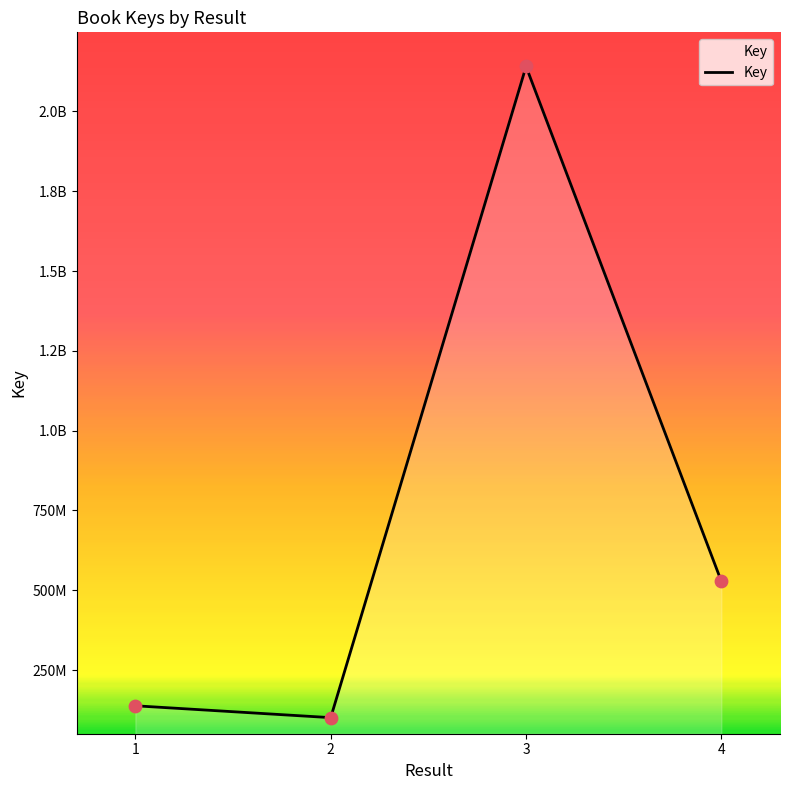

What is the change in value from 1 to 2?

-37152336